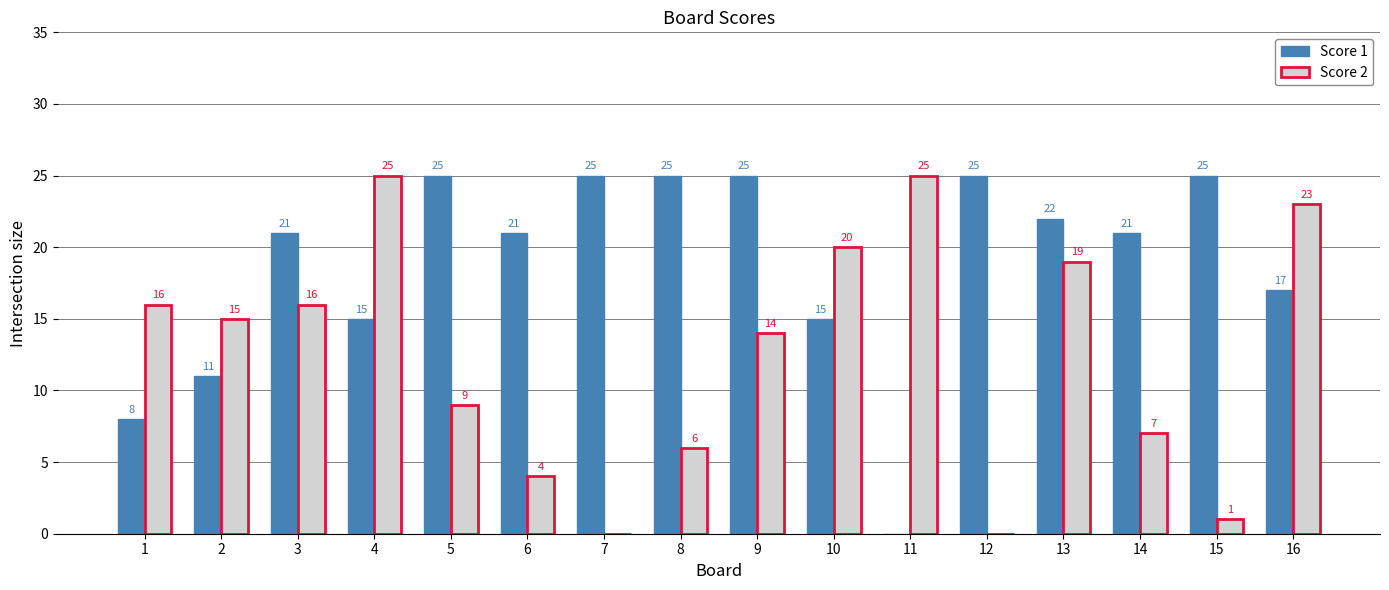

What are all the series names shown in the legend?

Score 1, Score 2